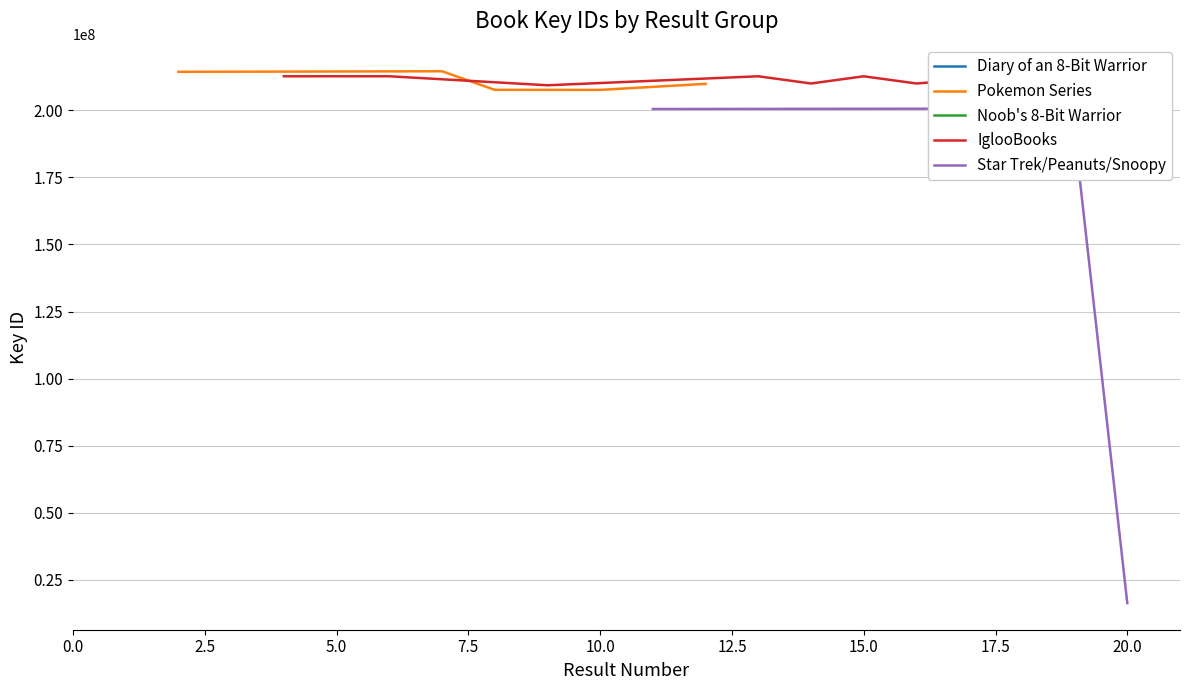

What is the maximum value for Pokemon Series?

214517940